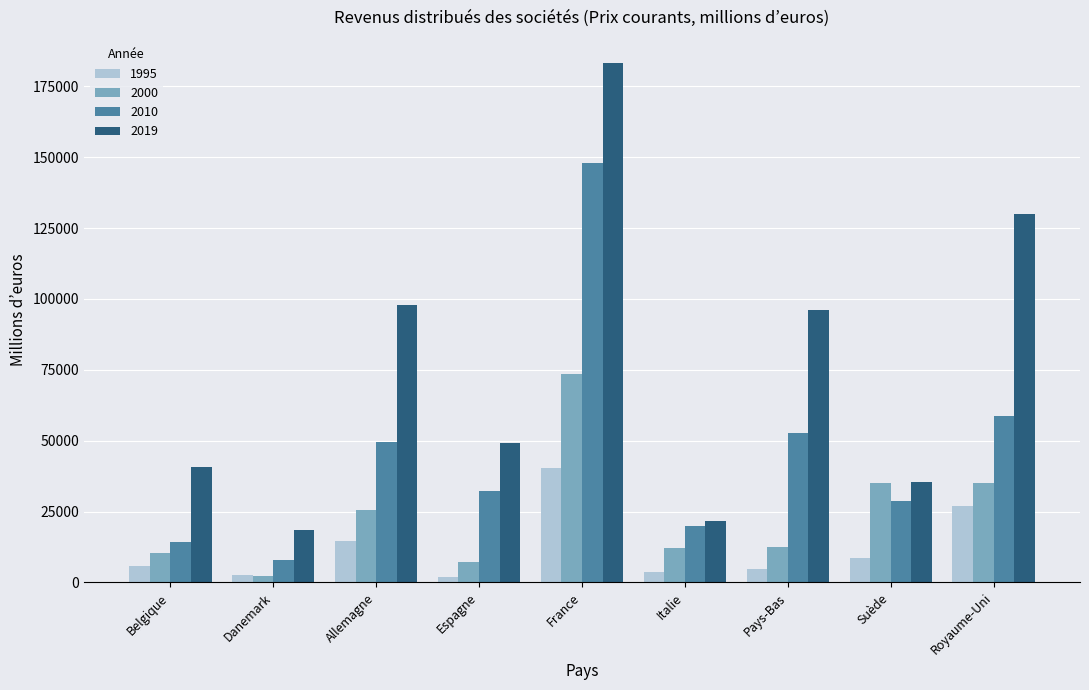

What is the sum of all 2019 values?

672635